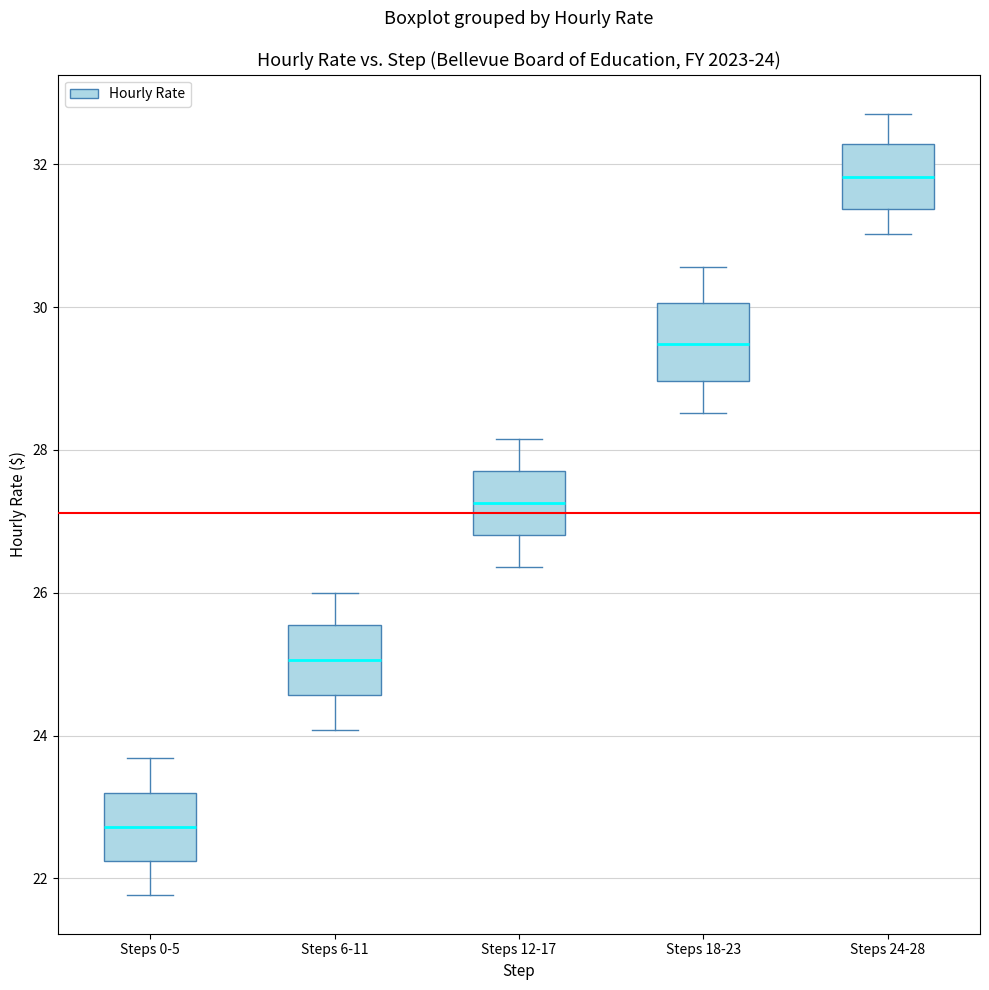

Which box's median line is the lowest?

Steps 0-5